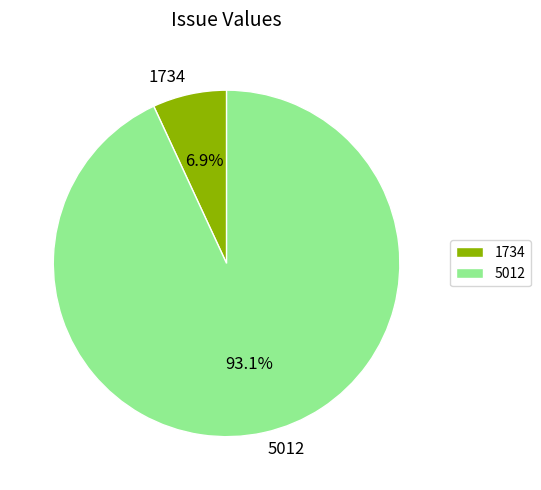

Approximately how many times larger is the value at 5012 compared to 1734?

13.5